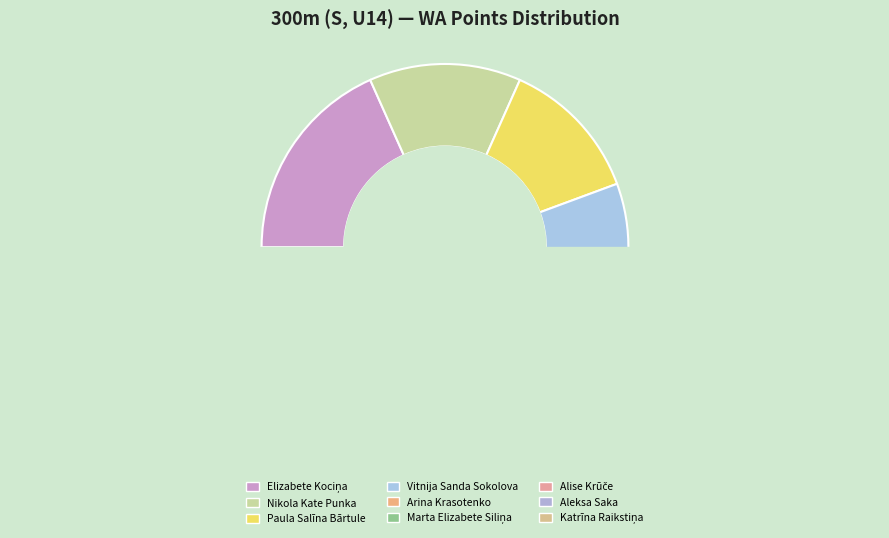

The Elizabete Kociņa slice represents 26% of the pie. True or false?

False